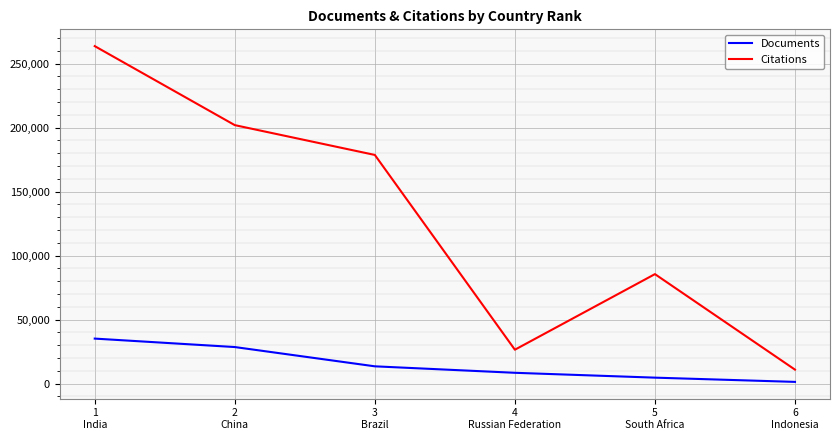

Which series changed the most between 1
India and 6
Indonesia?

Citations